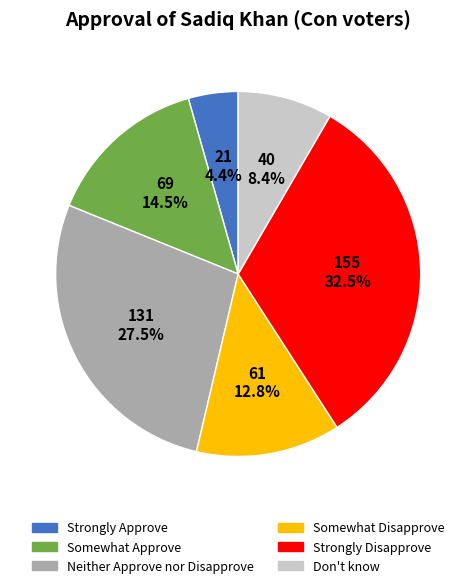

Between Somewhat Approve and Don't know, which is larger?

Somewhat Approve